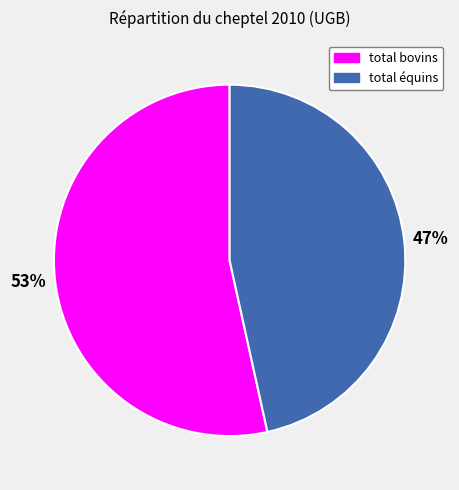

To the nearest percent, what portion does total bovins represent?

53%